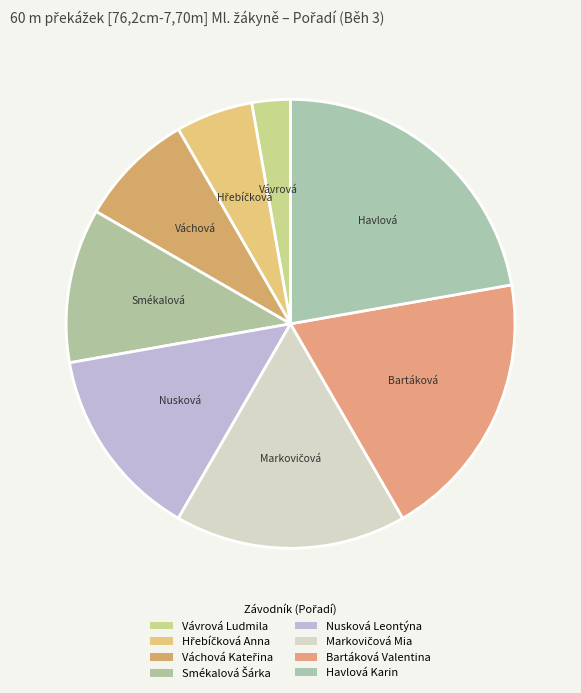

To the nearest percent, what is the average slice percentage?

12%